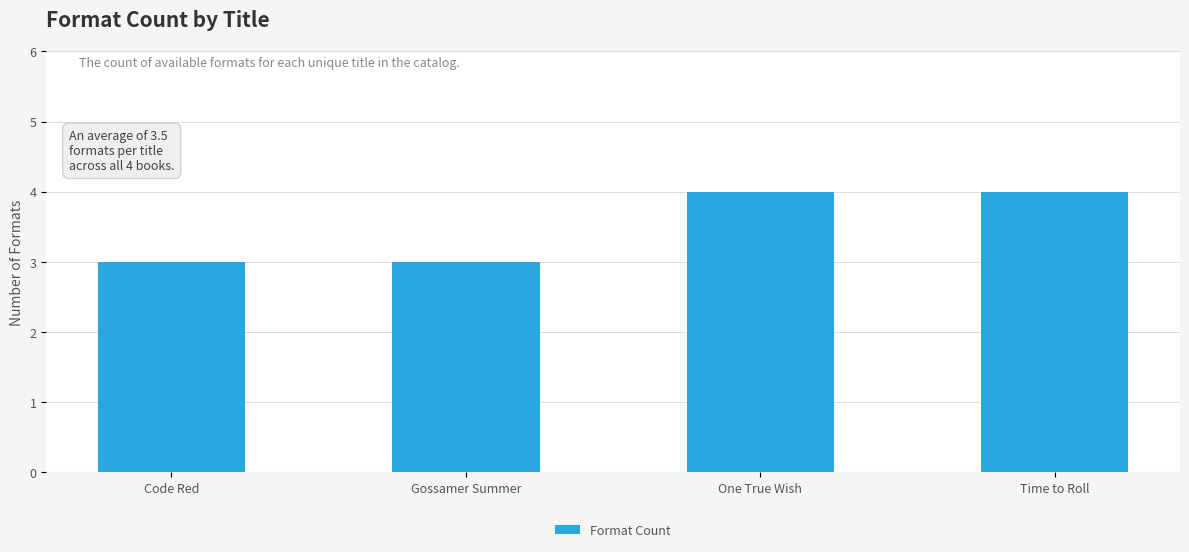

How many values are between 3 and 4?

4